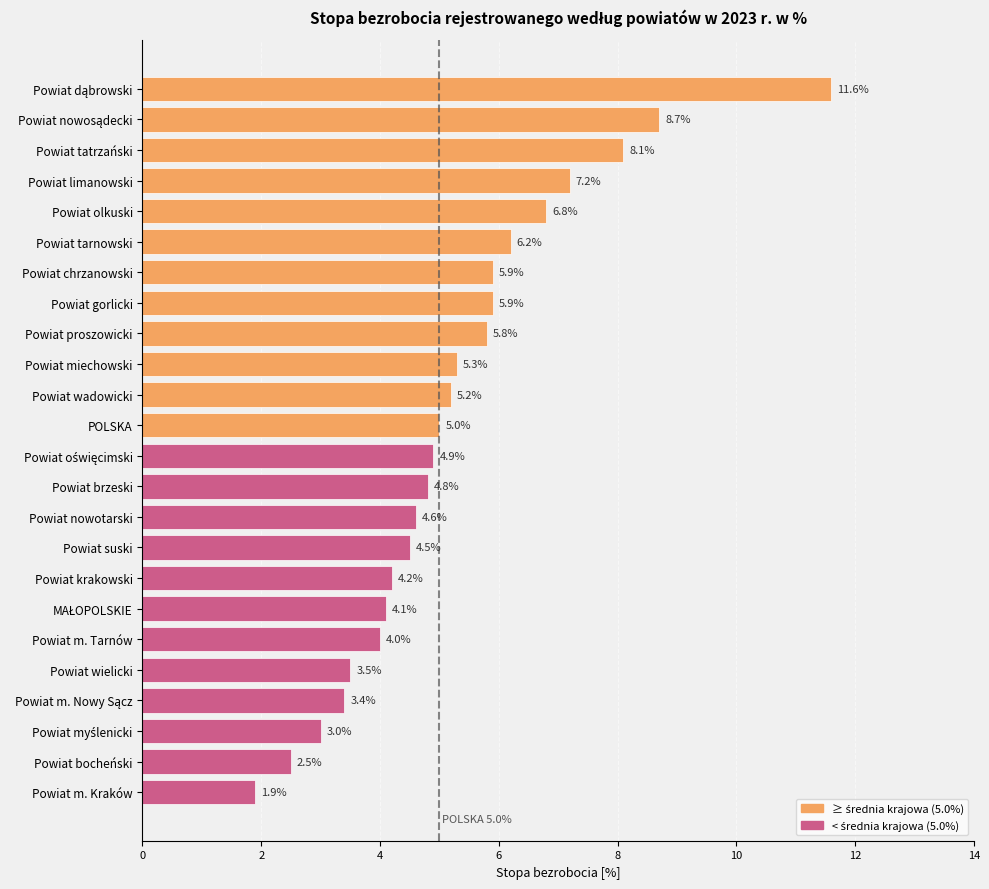

At which category does the chart reach its minimum across all series?

Powiat m. Kraków